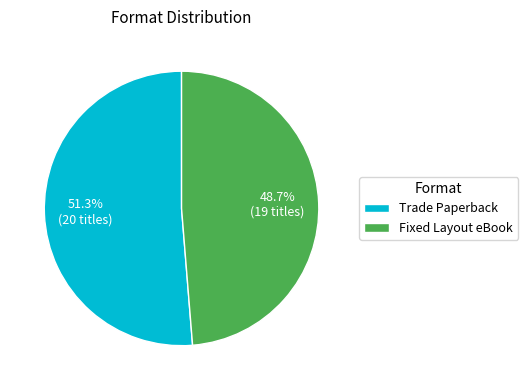

Combined, what portion of the pie is Fixed Layout eBook and Trade Paperback?

100.0%